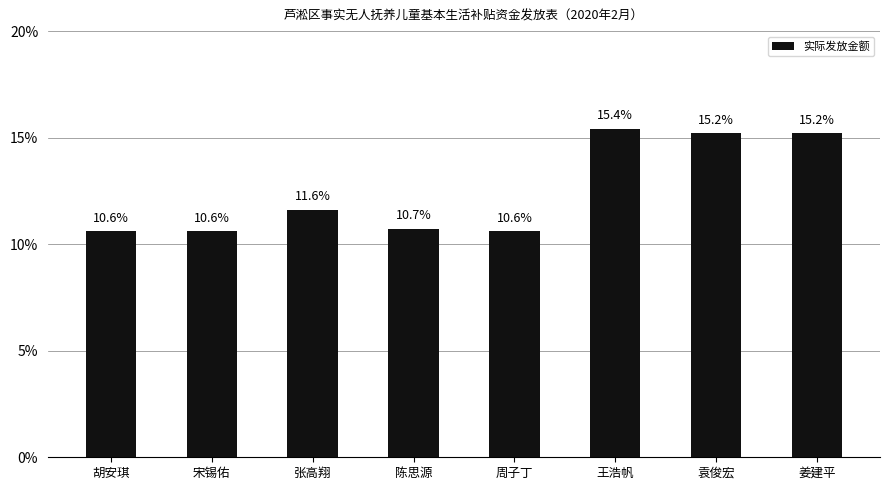

What is the ratio of the value at 周子丁 to the value at 胡安琪?

1.0